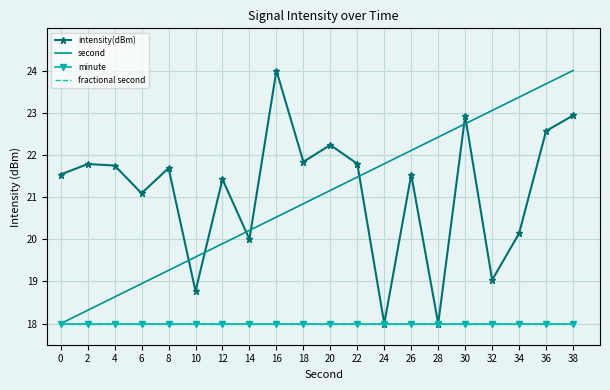

What are all the series names shown in the legend?

intensity(dBm), second, minute, fractional second